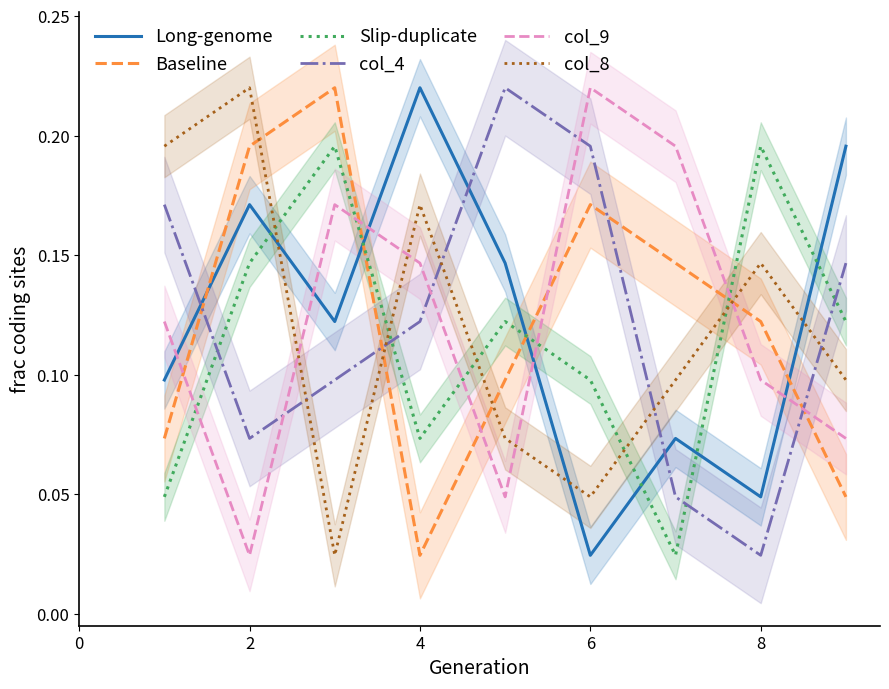

How many times do Baseline and col_4 cross each other?

4